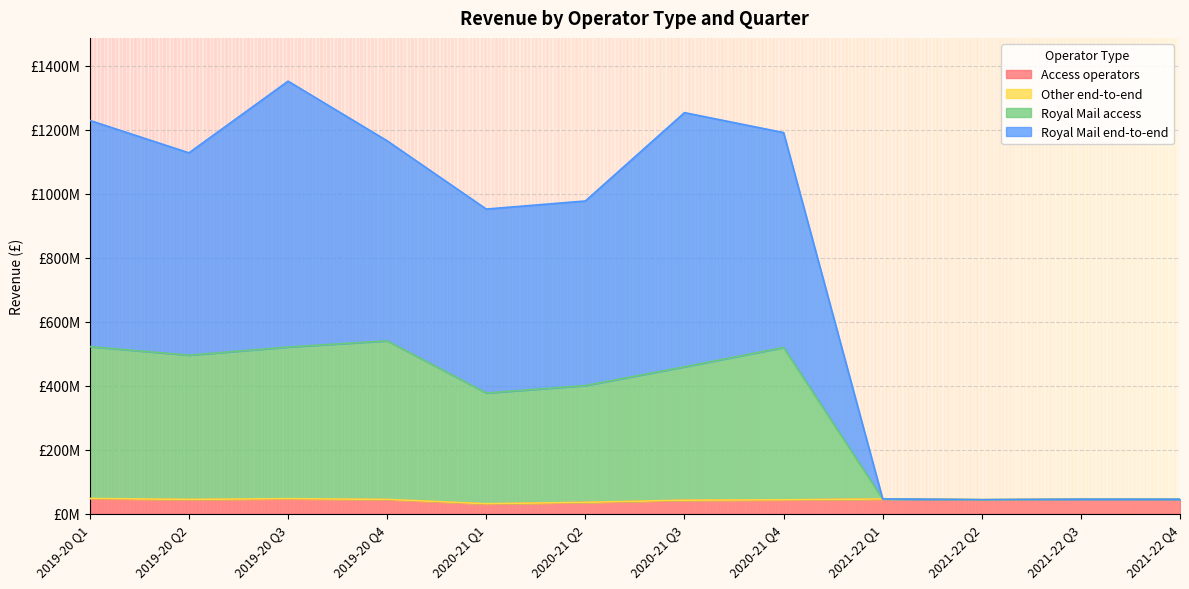

Which series has the widest spread of values?

Royal Mail end-to-end